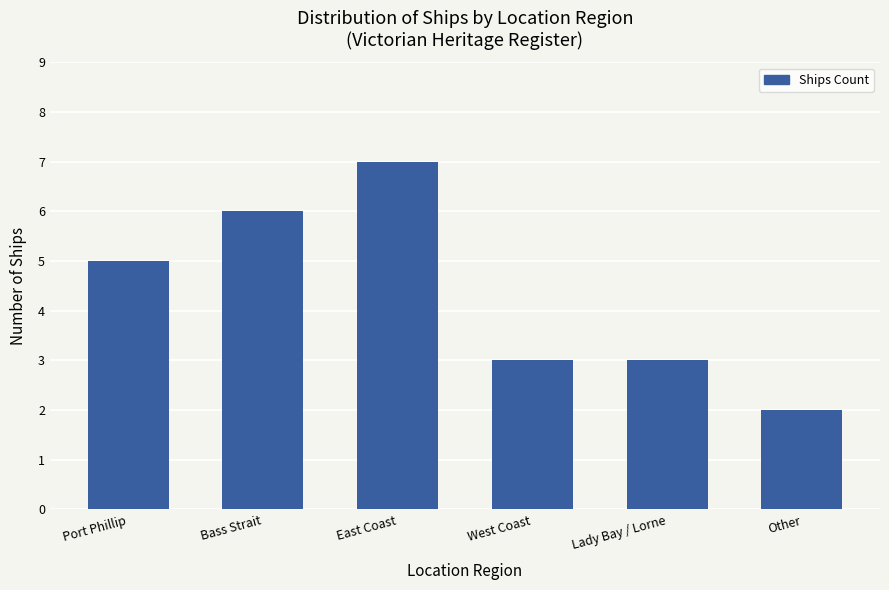

How many values are between 3 and 6?

4